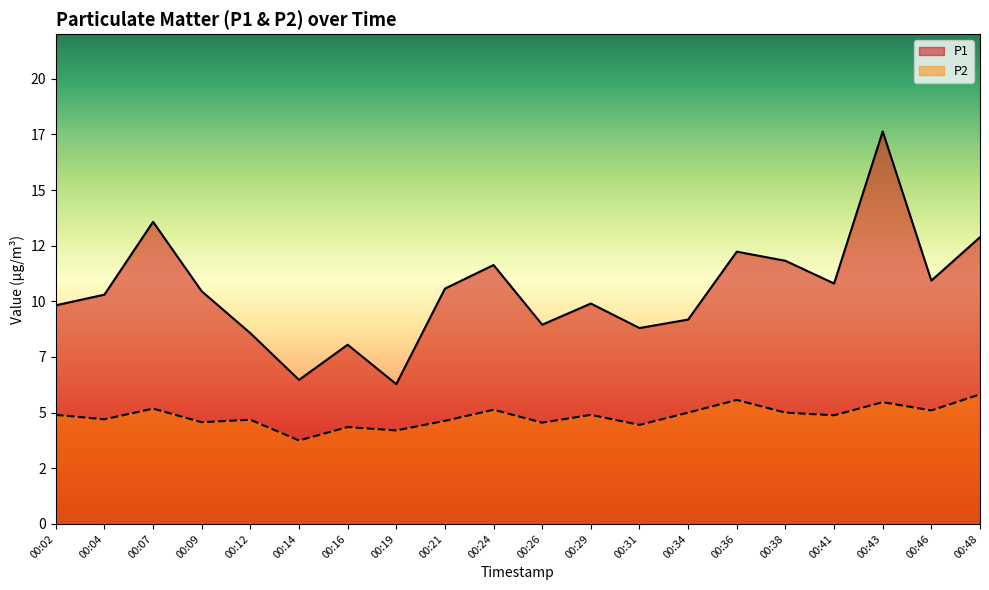

The value of P1 at 00:19 is 2.5. True or false?

False